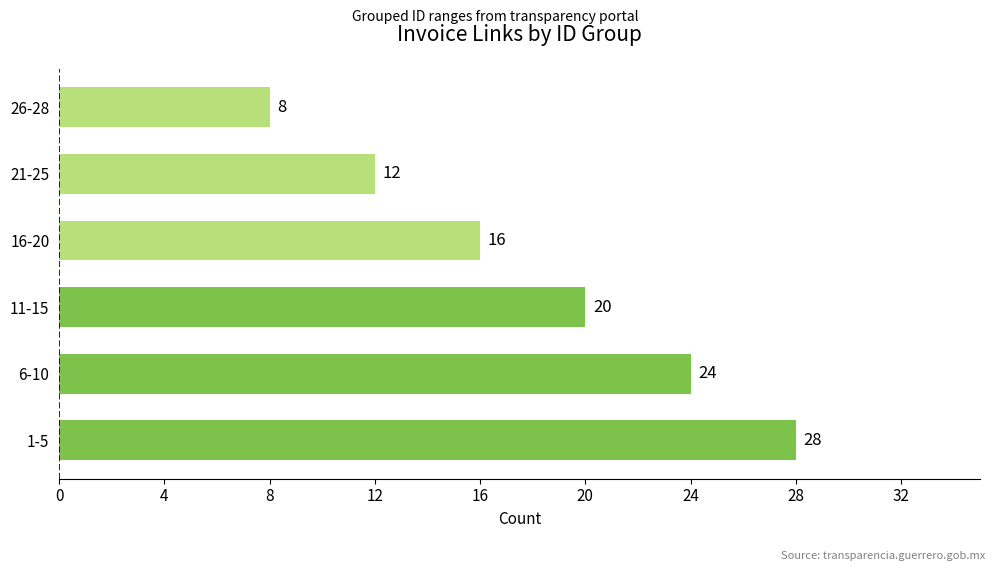

Which category has the lowest value across all series?

26-28